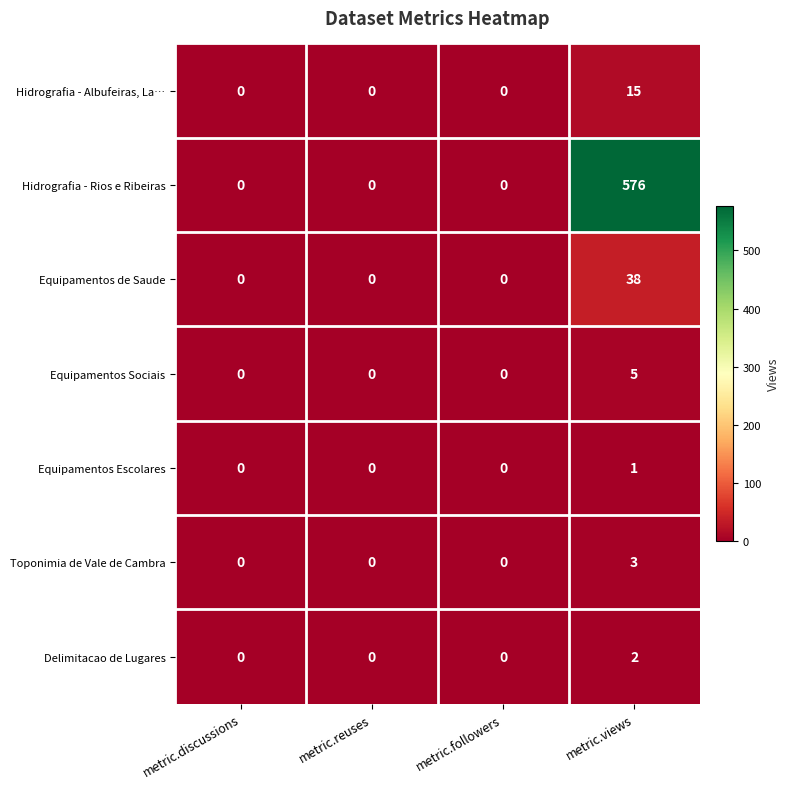

The Toponimia de Vale de Cambra series shows 0 at metric.followers. True or false?

True